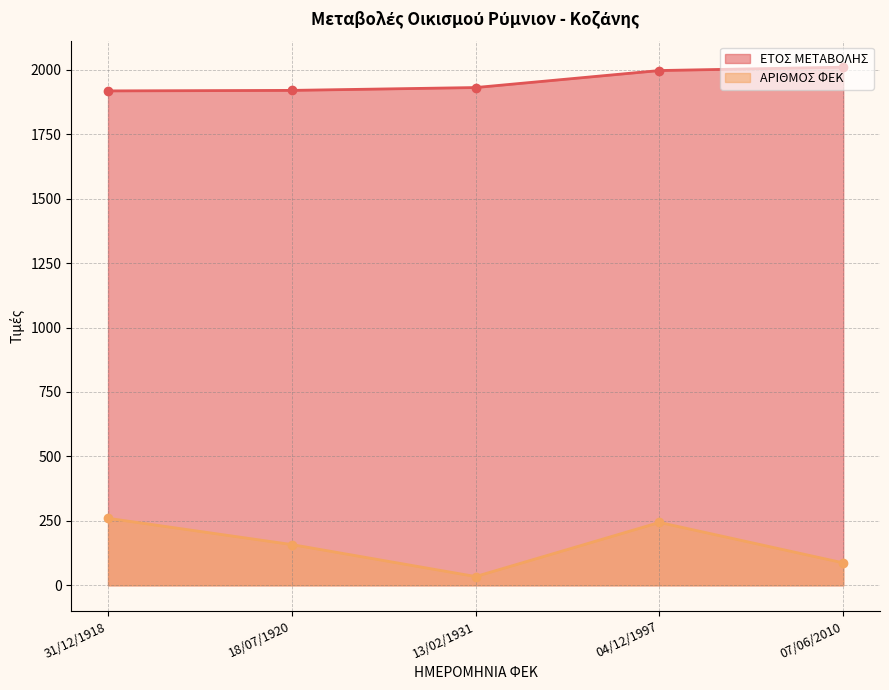

True or false: ΕΤΟΣ ΜΕΤΑΒΟΛΗΣ has more than 2 points higher than both neighbors.

False